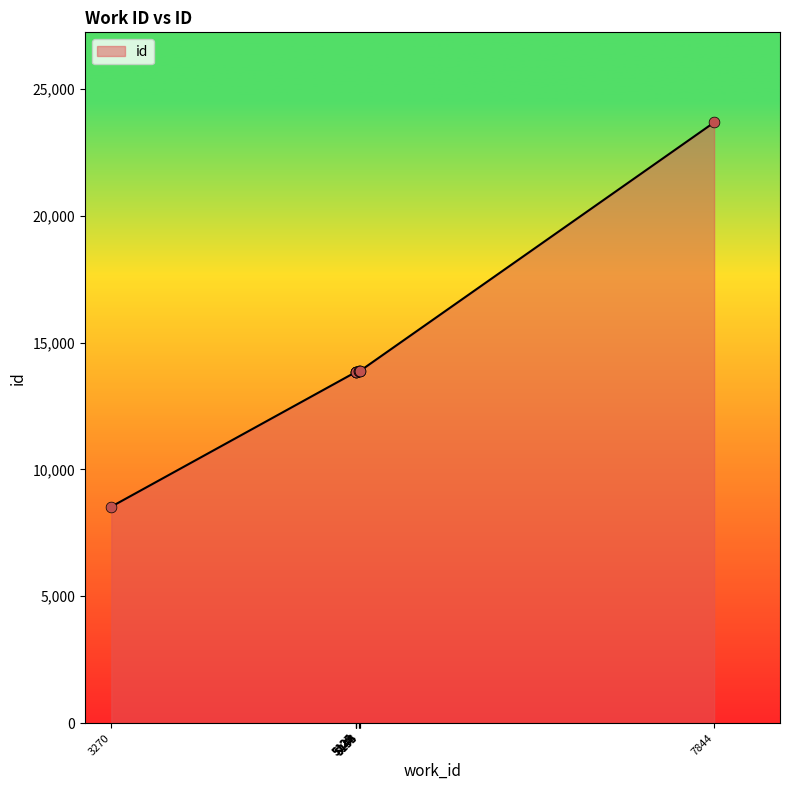

What is the ratio of the value at 5127 to the value at 5154?

1.0